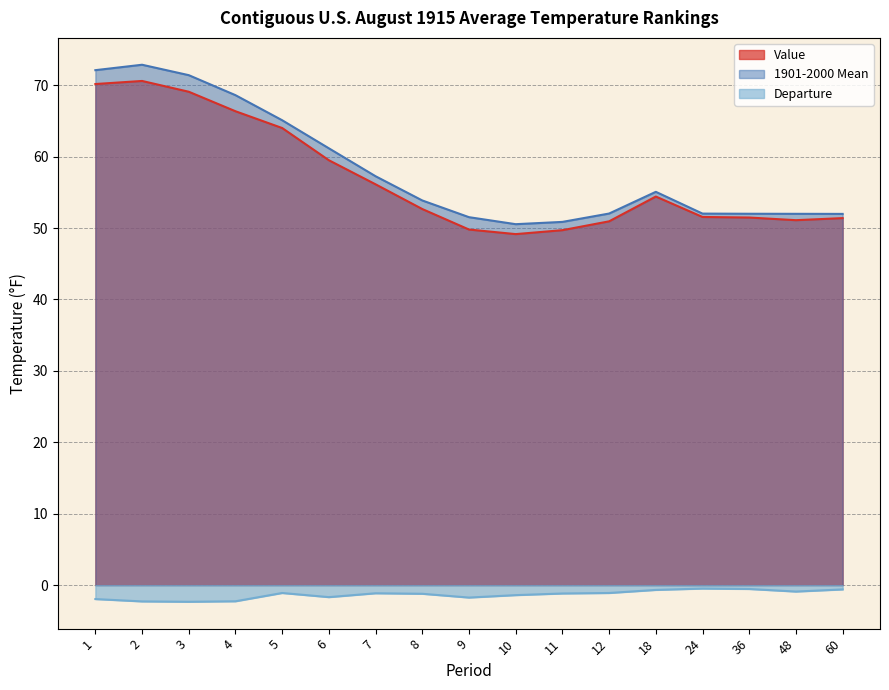

List the series in order of their peak value, highest first.

1901-2000 Mean, Value, Departure